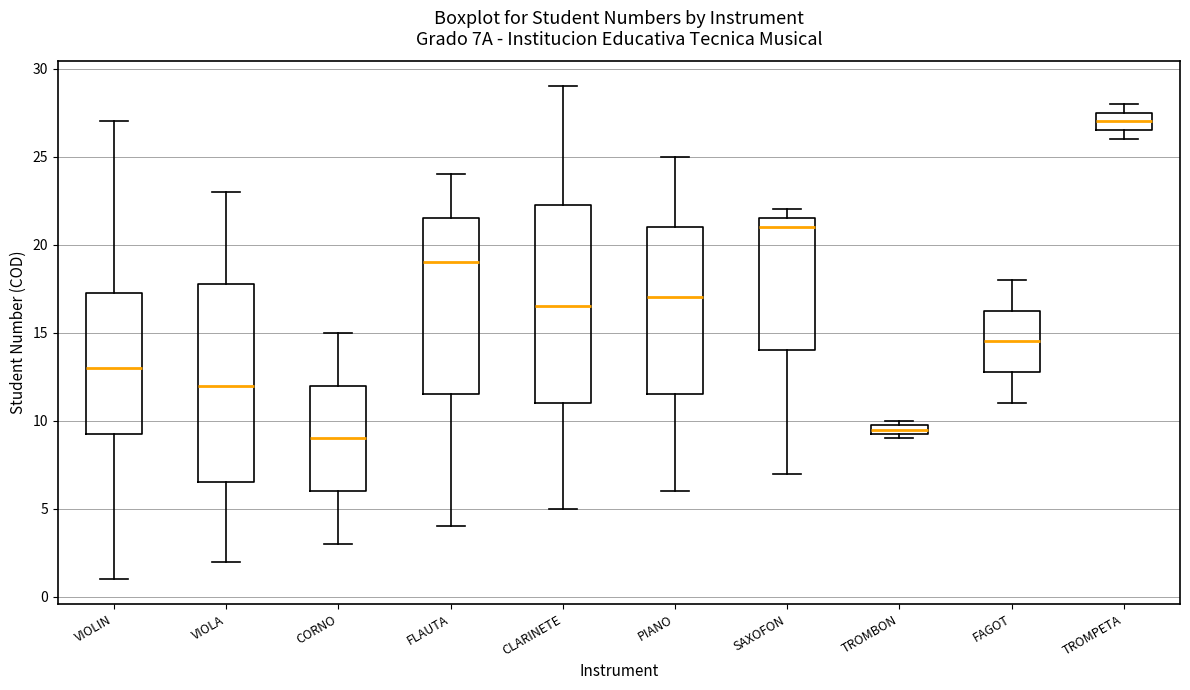

Where does the upper whisker of the box for FLAUTA end on the y-axis? The values are not printed on the chart, so give them approximately, as read against the axis.

24.0